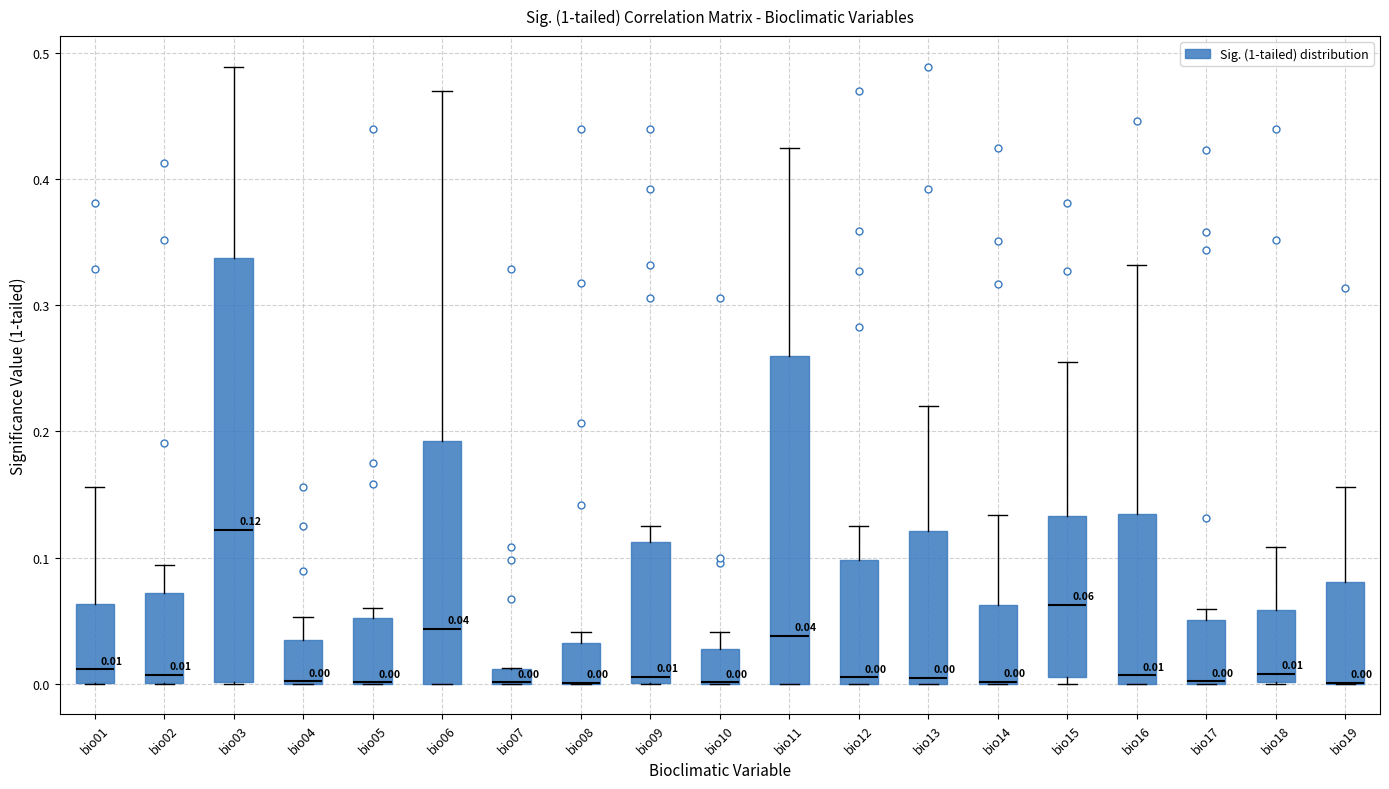

Comparing the boxes themselves (not the whiskers), which one is the tallest?

bio03